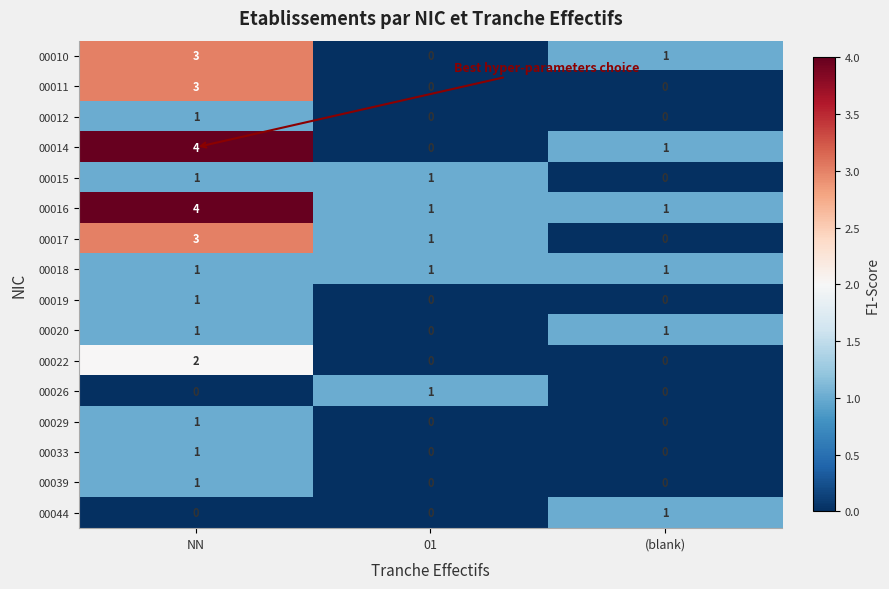

What is the spread (max minus min) of values at (blank)?

1